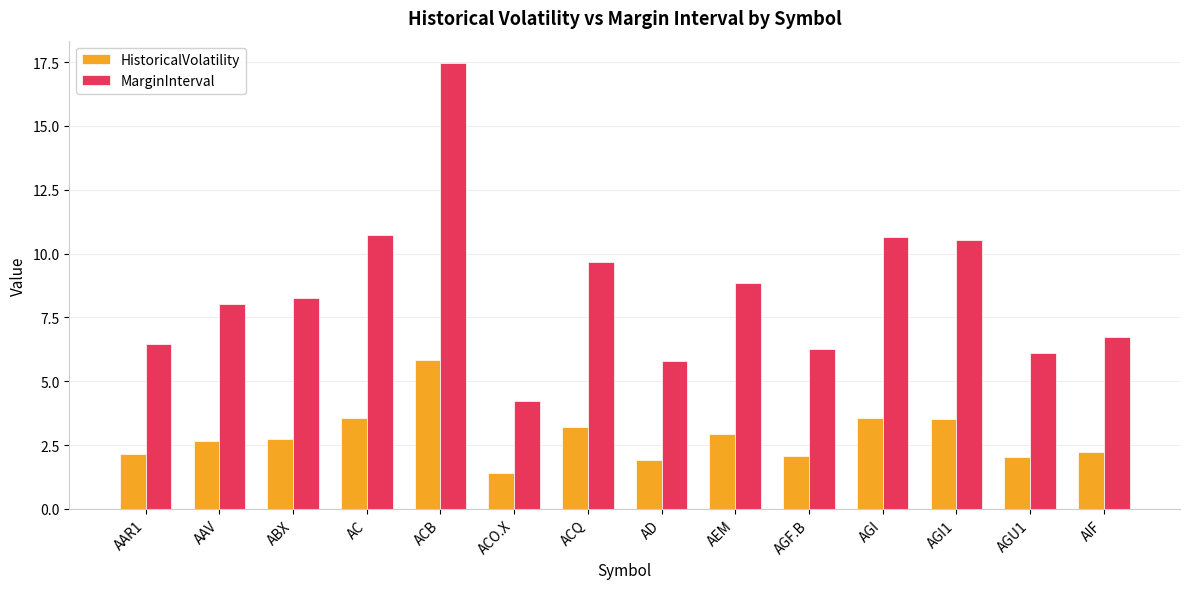

The value of MarginInterval at ACO.X is 4.2. True or false?

True